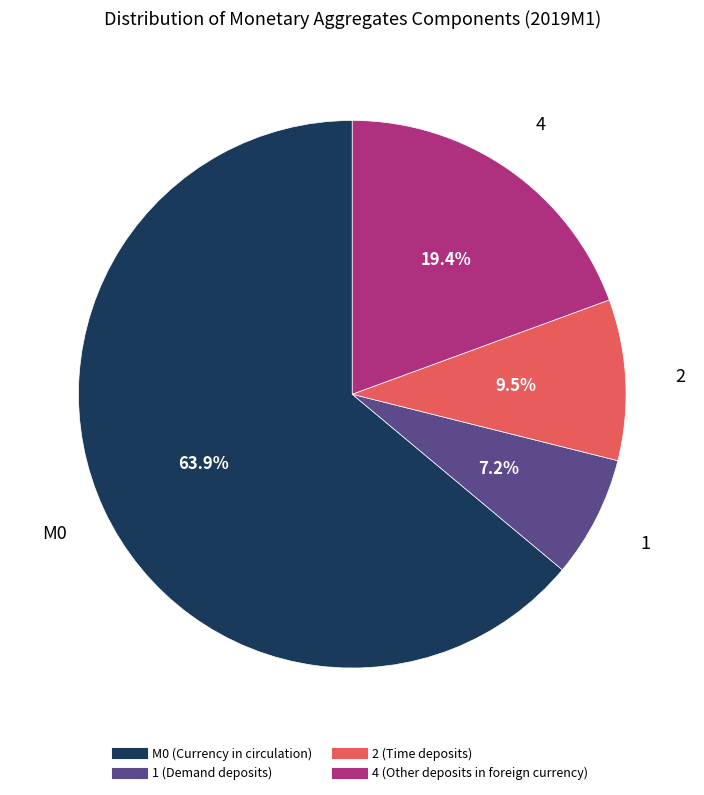

The 2 (Time deposits) slice represents 22% of the pie. True or false?

False